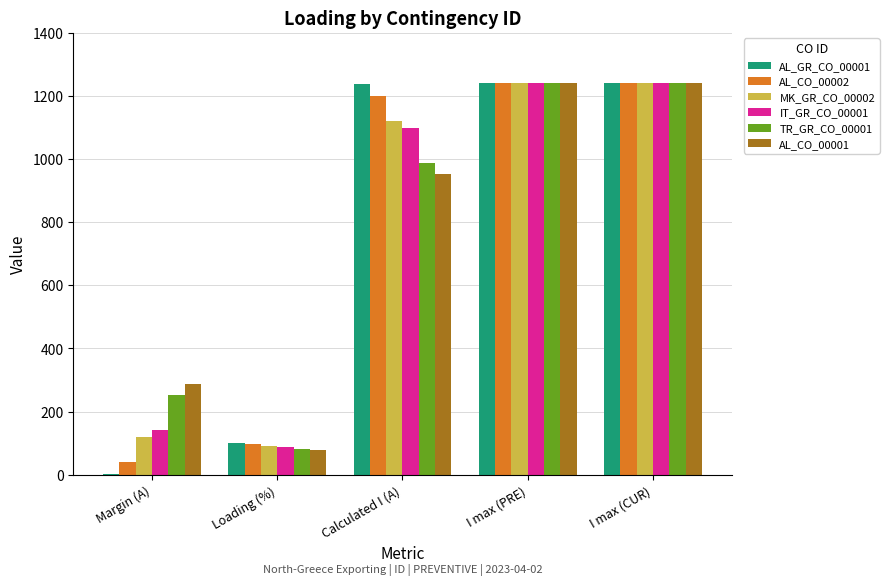

The AL_GR_CO_00001 series shows 1915 at I max (PRE). True or false?

False